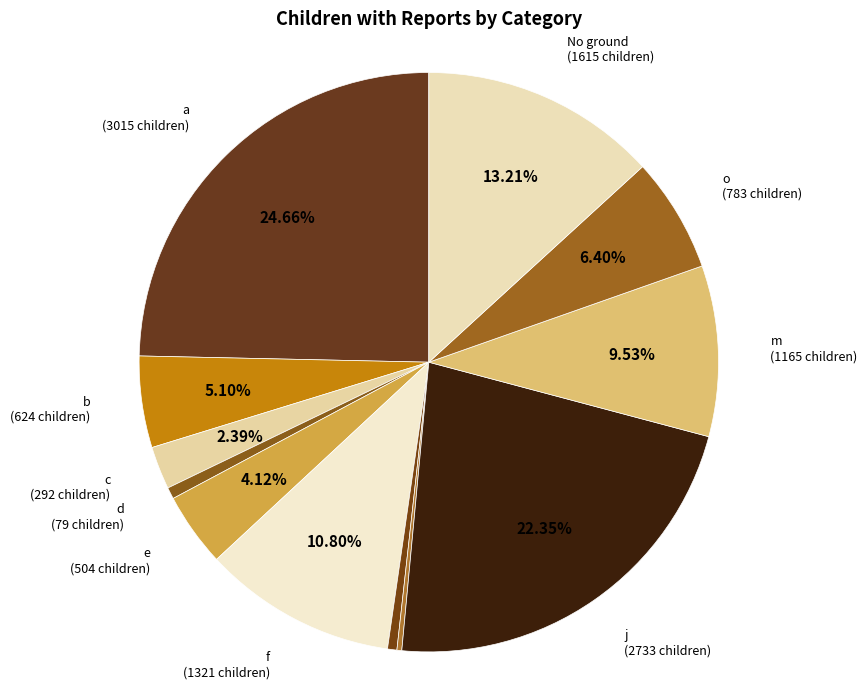

To the nearest percent, what is the combined percentage of d and a?

25%